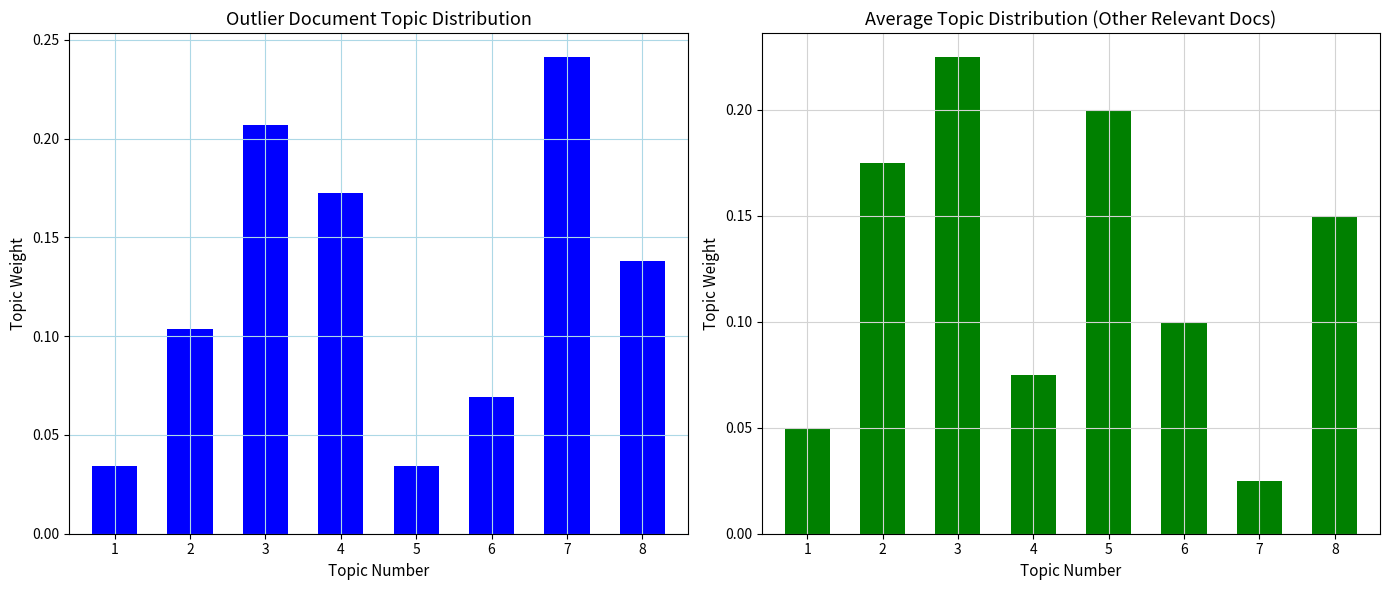

What is the difference between the maximum and minimum values in the col_4 series?

0.2